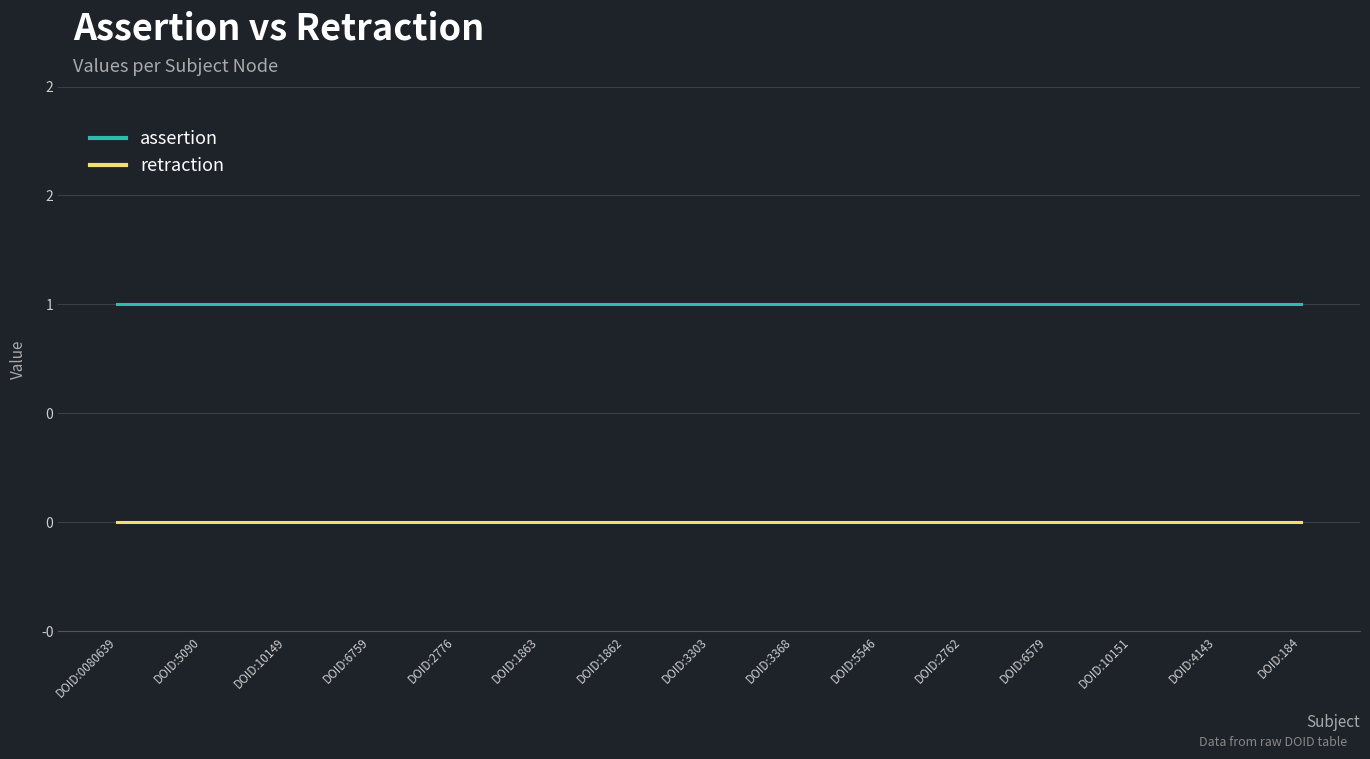

What are all the series names shown in the legend?

assertion, retraction